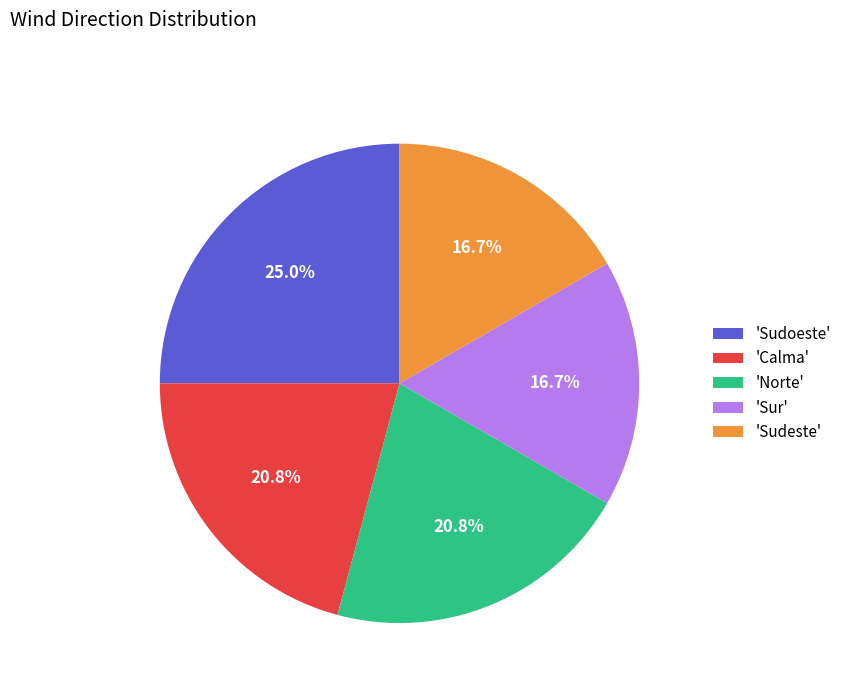

Does 'Sudeste' account for over 50% of the chart?

No